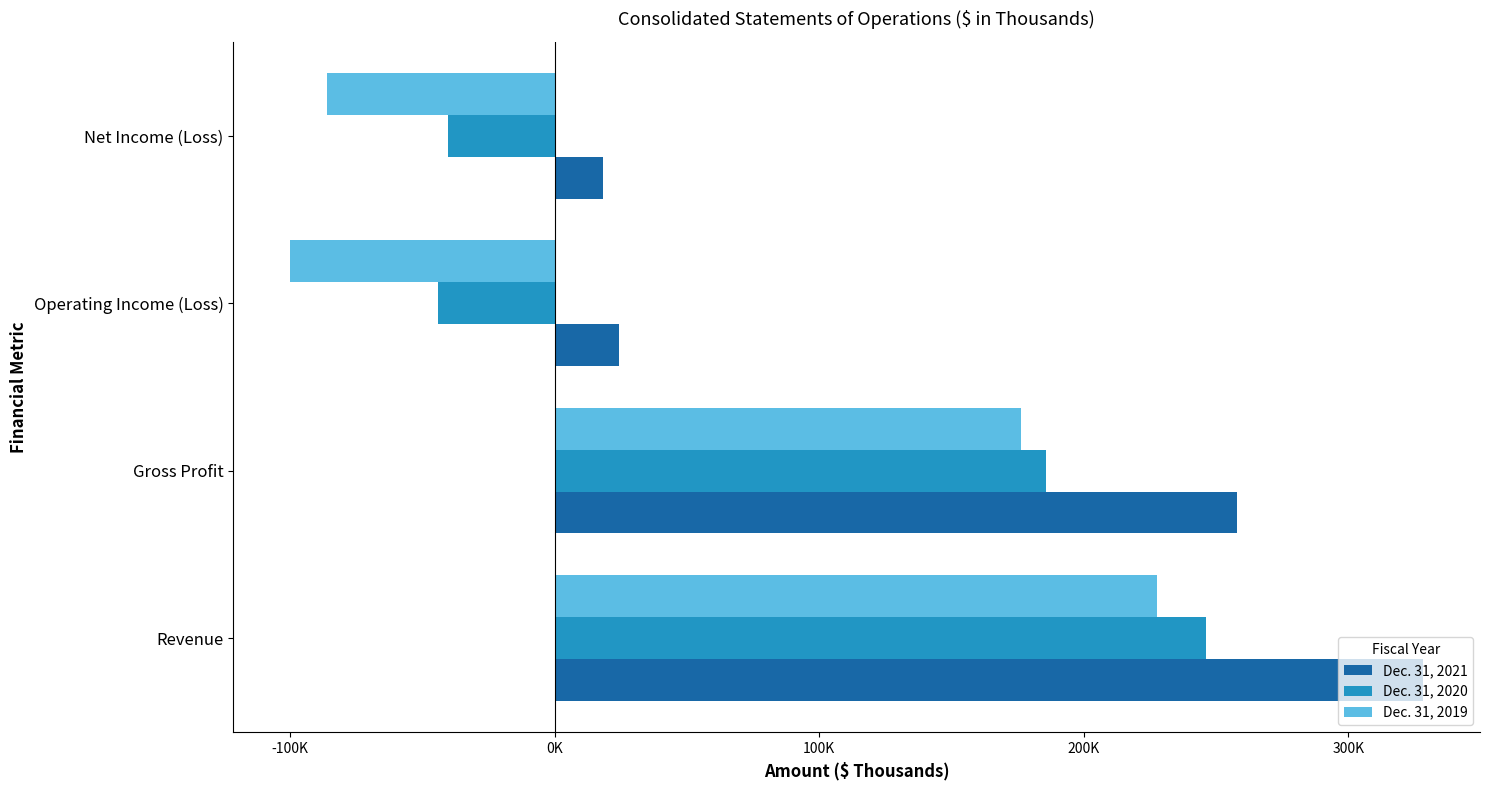

At which category is the sum across all series the highest?

Revenue